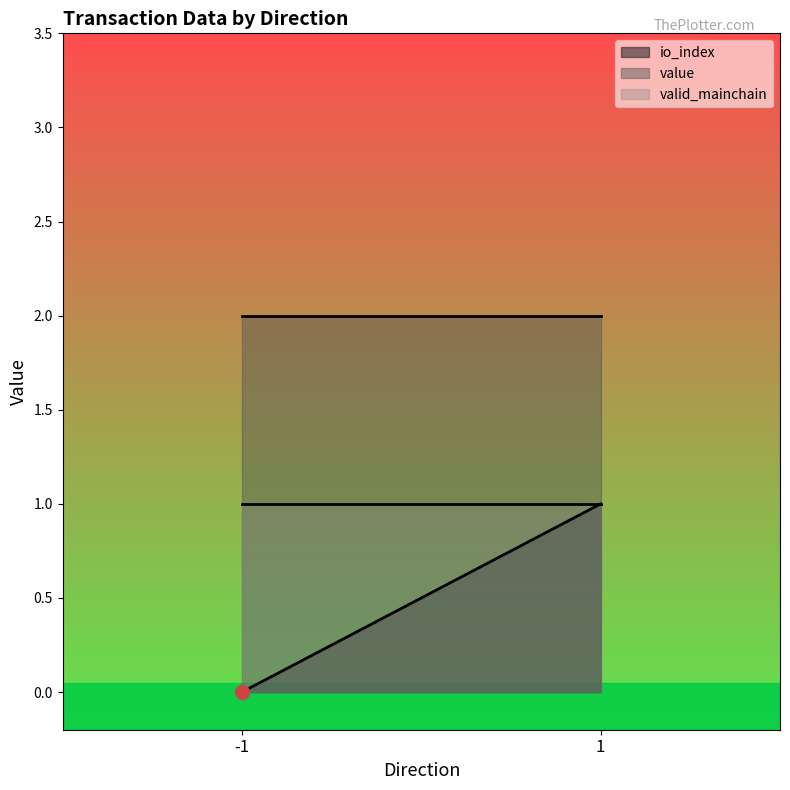

Is it true that valid_mainchain equals 0.2 at 1?

False